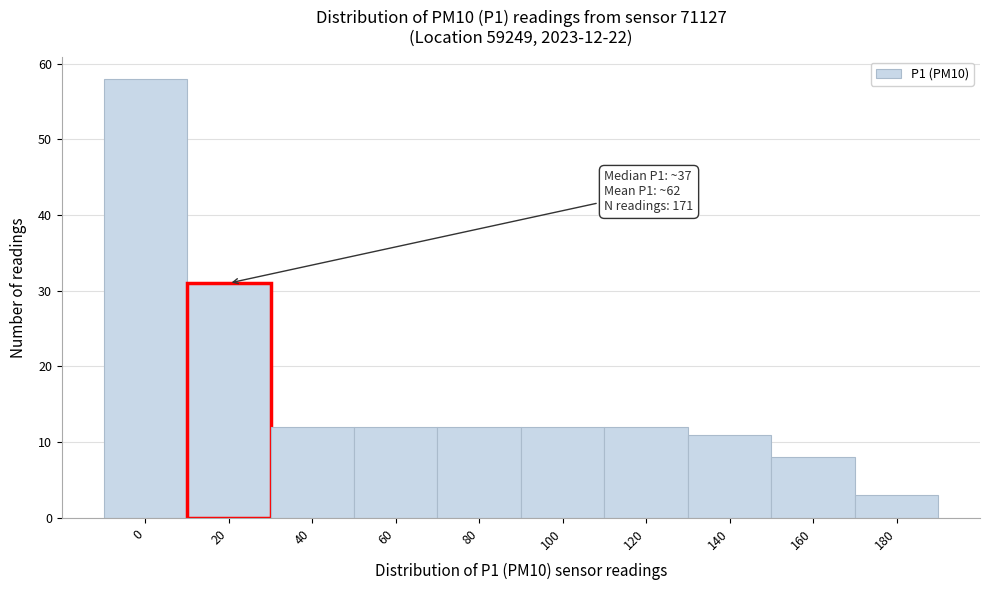

Reading right to left, list all the values displayed in this chart.

3	8	11	12	12	12	12	12	31	58